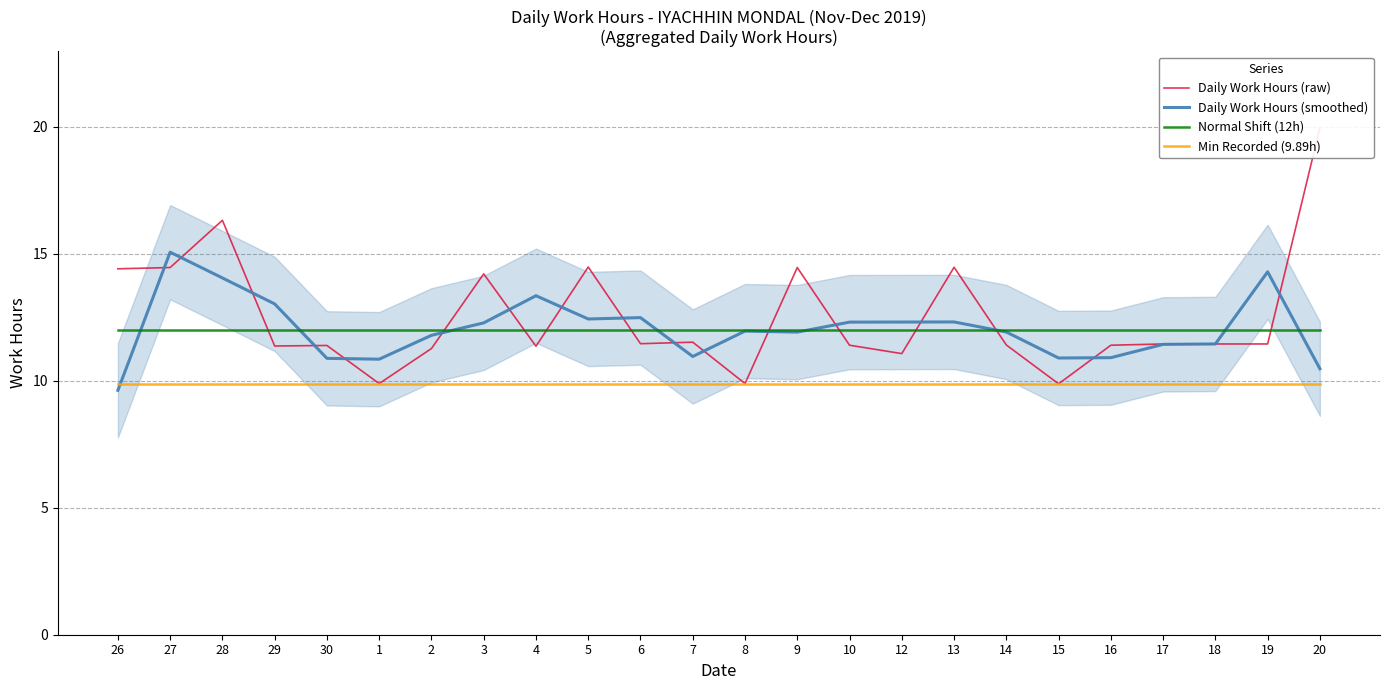

How many lines are shown in the chart?

4